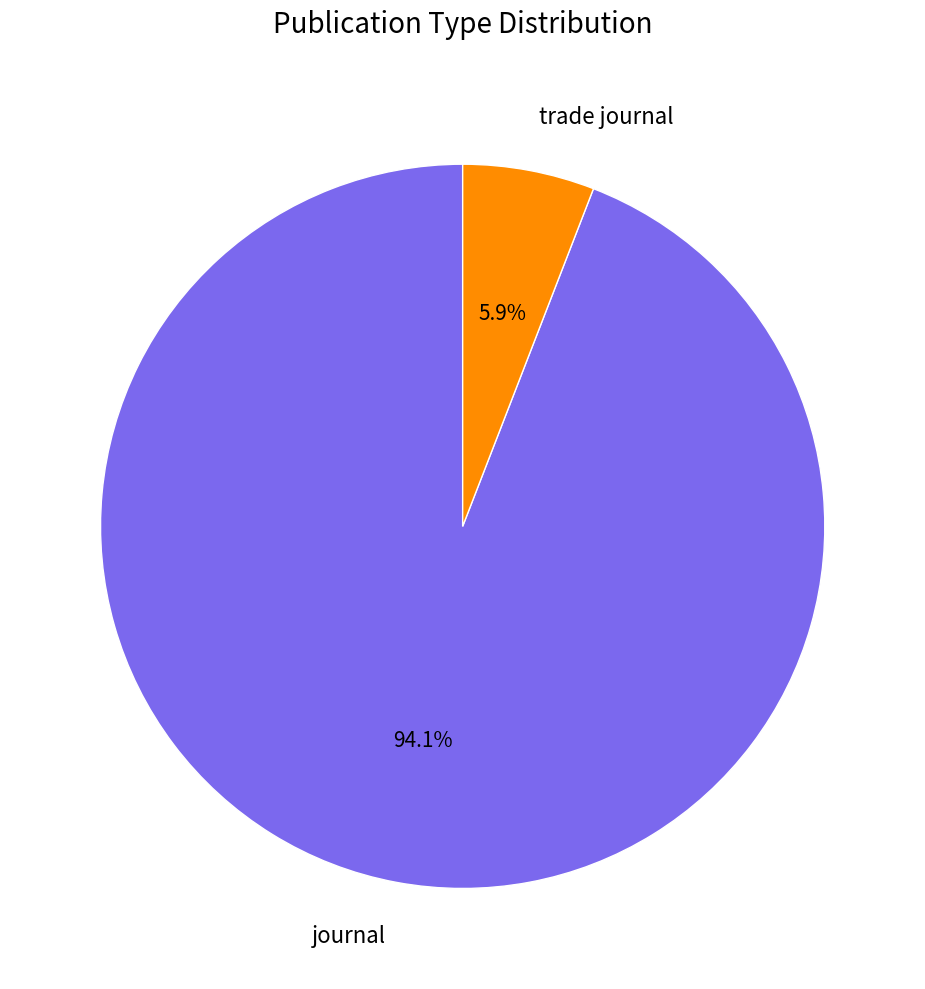

Between journal and trade journal, which is larger?

journal